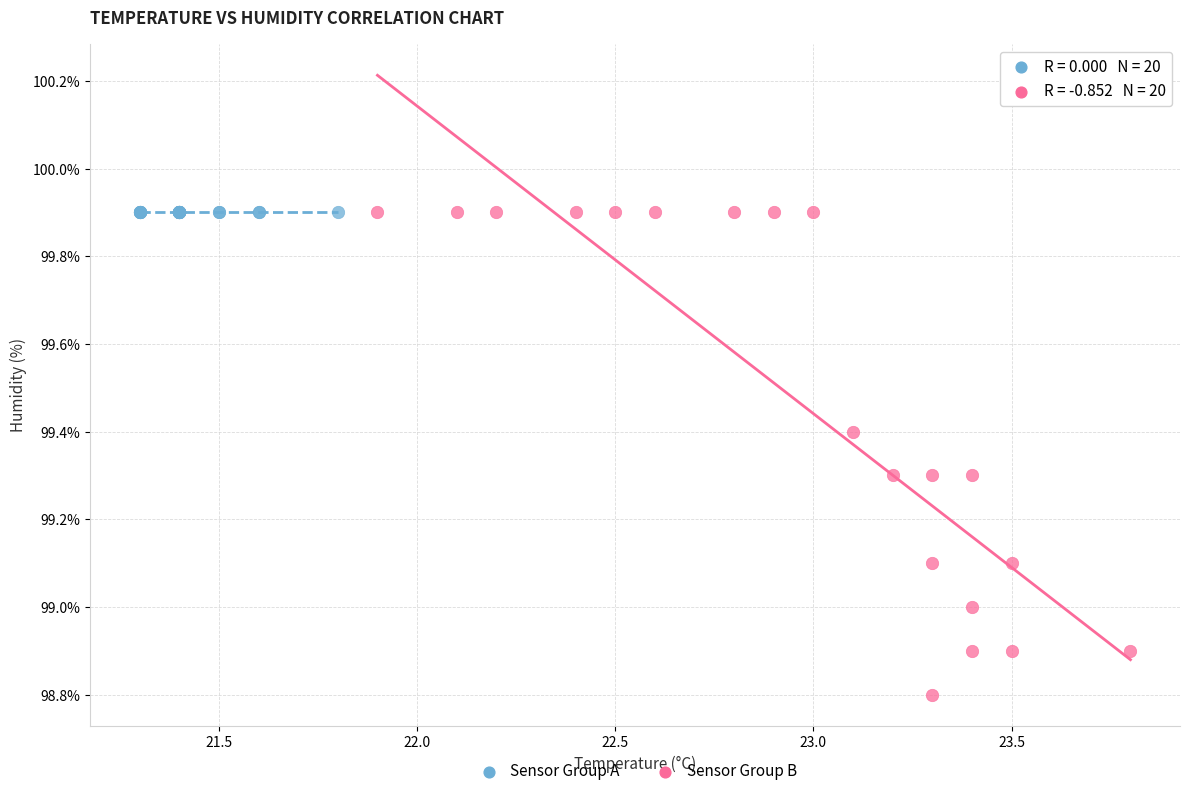

Which series reaches the minimum Y coordinate?

Sensor Group B